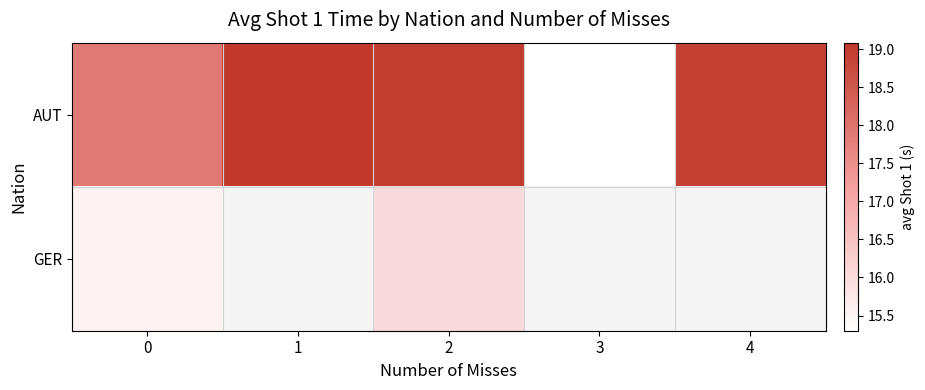

Is the value of GER at 0 greater than the value of AUT at 0?

No